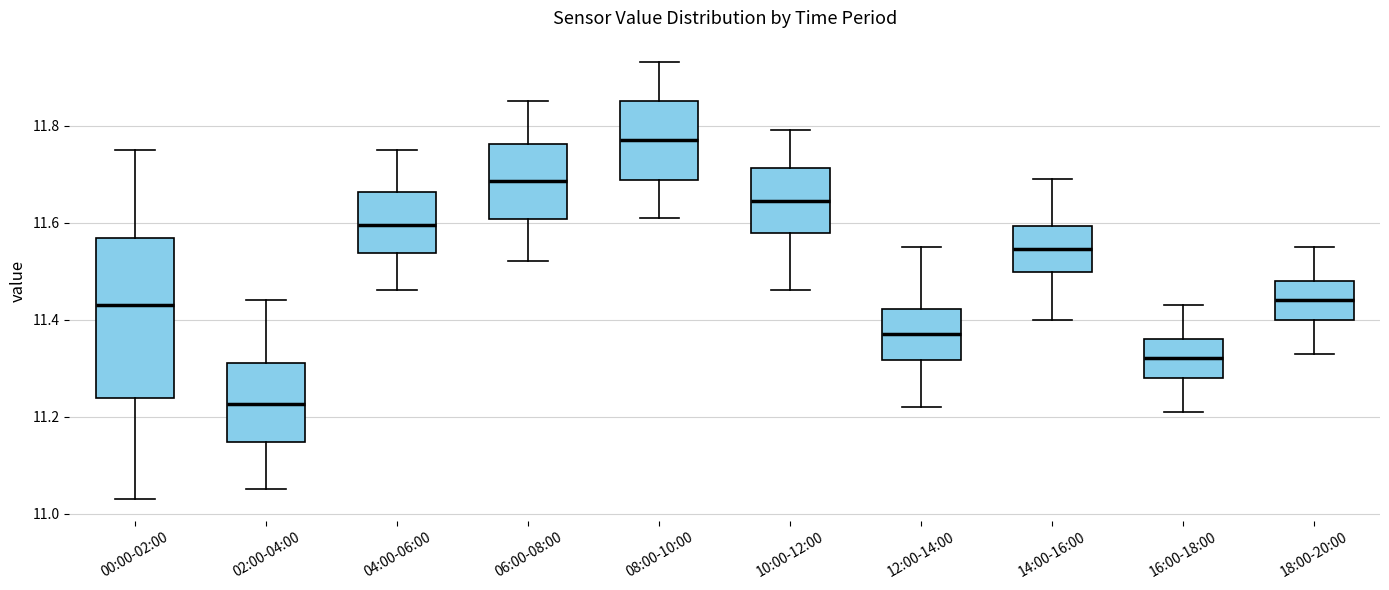

Where is the upper edge of the box for 16:00-18:00 on the y-axis? The values are not printed on the chart, so give them approximately, as read against the axis.

11.36